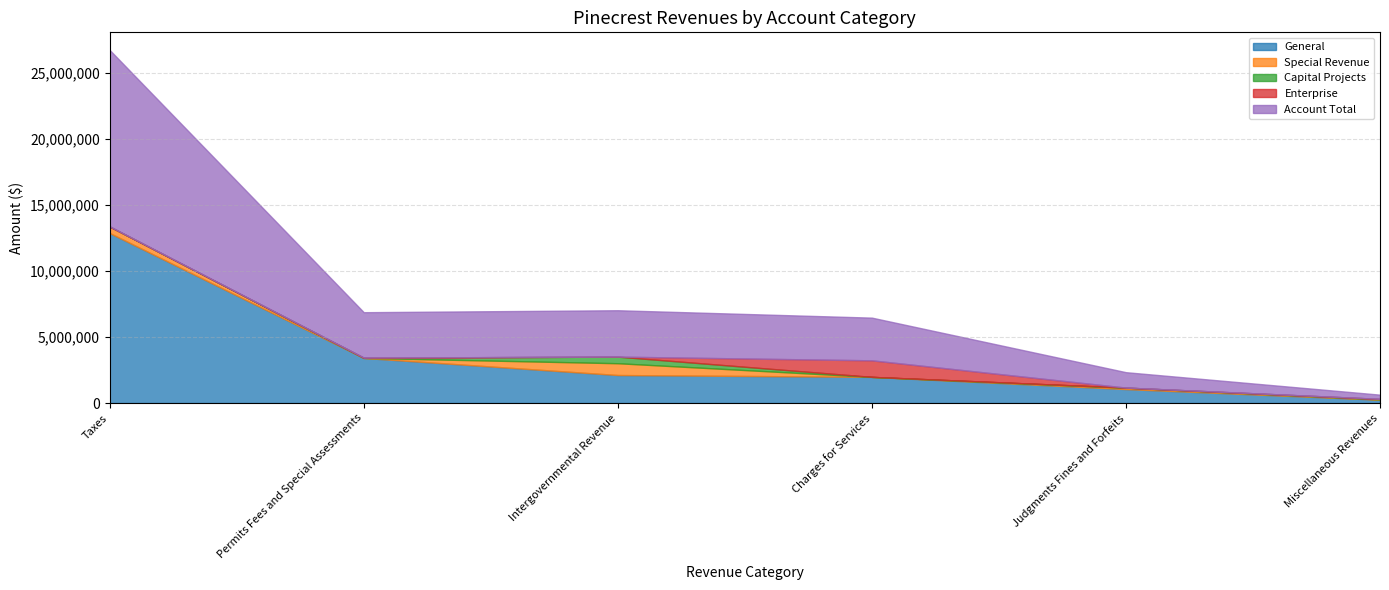

True or false: Special Revenue and General intersect in this chart.

False